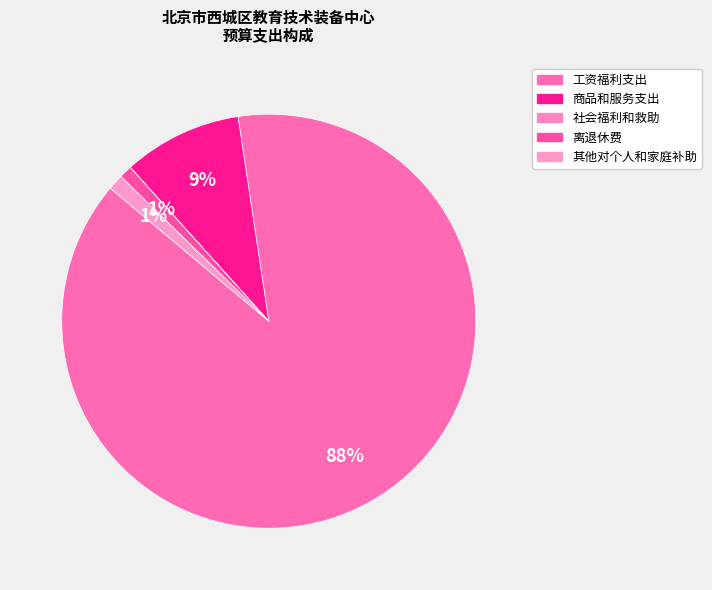

To the nearest percent, what is the difference between the largest and smallest slice percentages?

88%